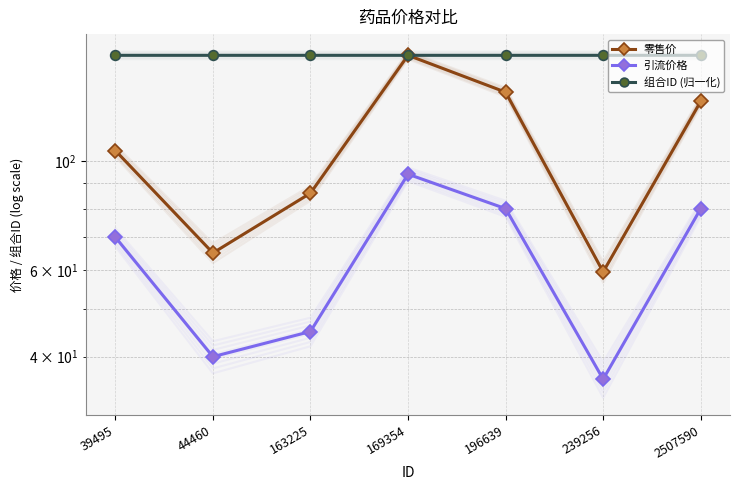

Between 163225 and 39495, which is larger?

39495